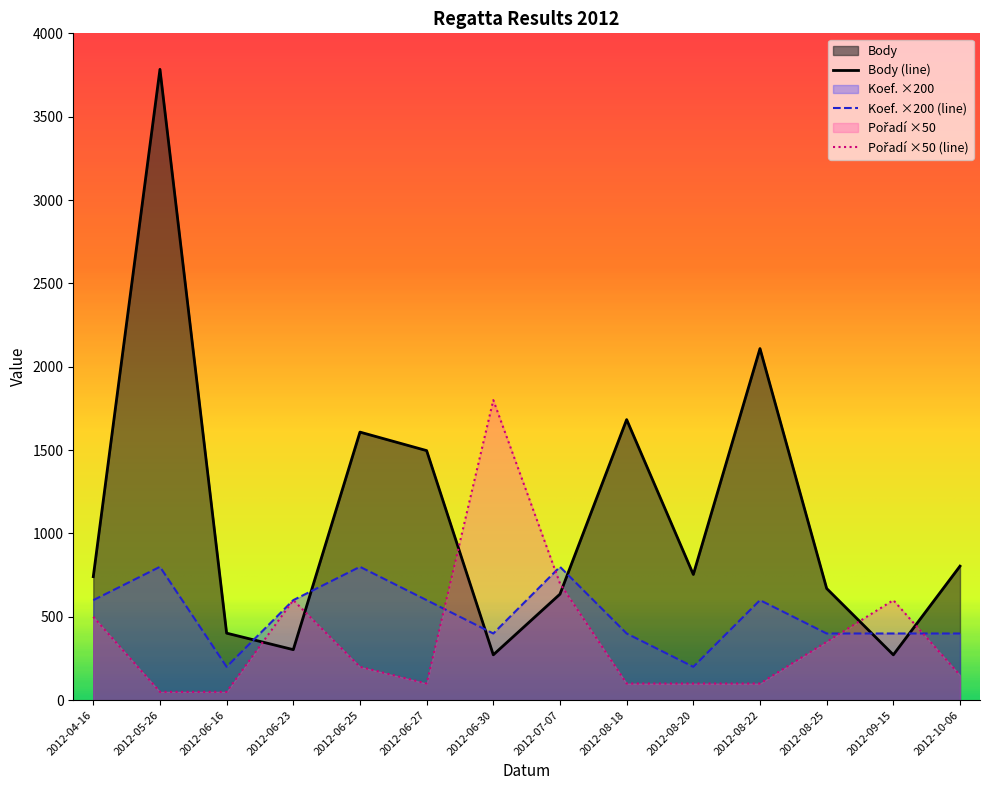

What are all the series names shown in the legend?

Body, Koef., Pořadí